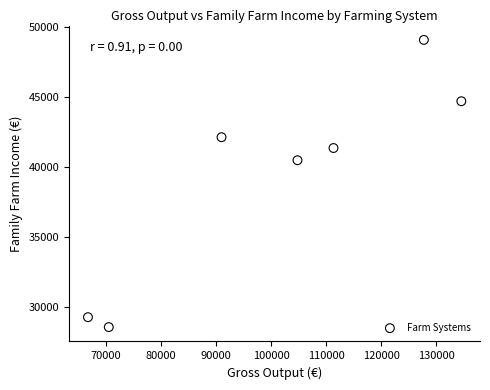

What is the range of X values (max minus min)?

67791